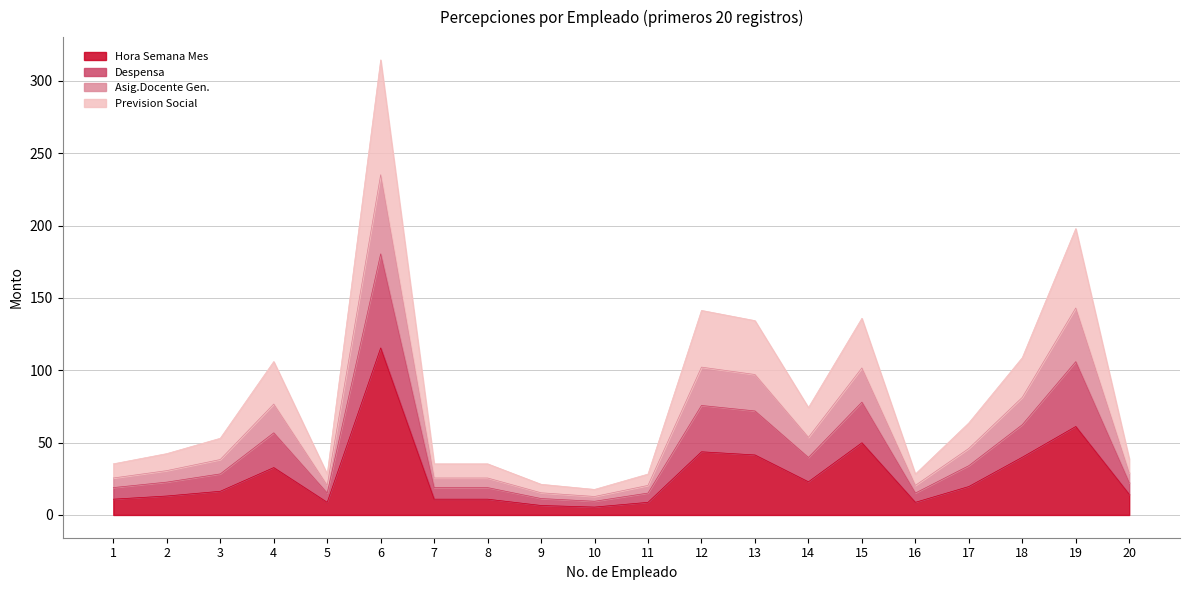

Is it true that Asig.Docente Gen. equals 97.1 at 13?

True